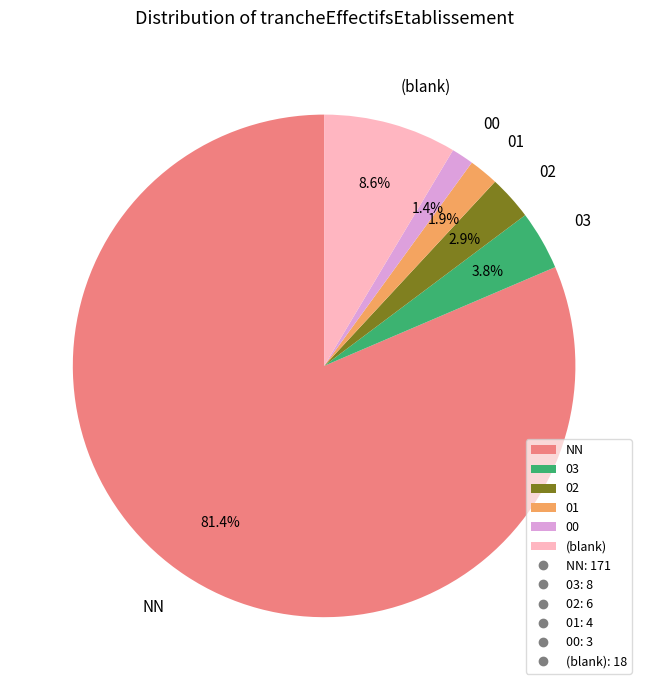

Which slice is the largest?

NN